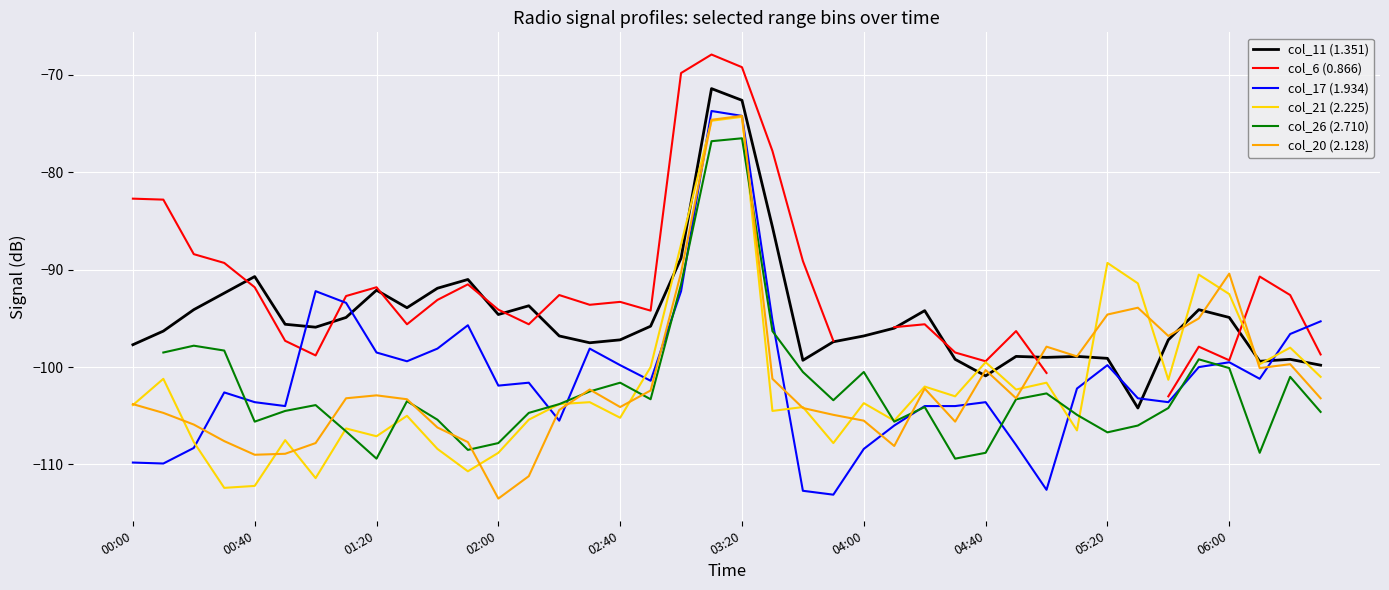

True or false: col_17 (1.934) has a value of -109.8 at 00:00.

True